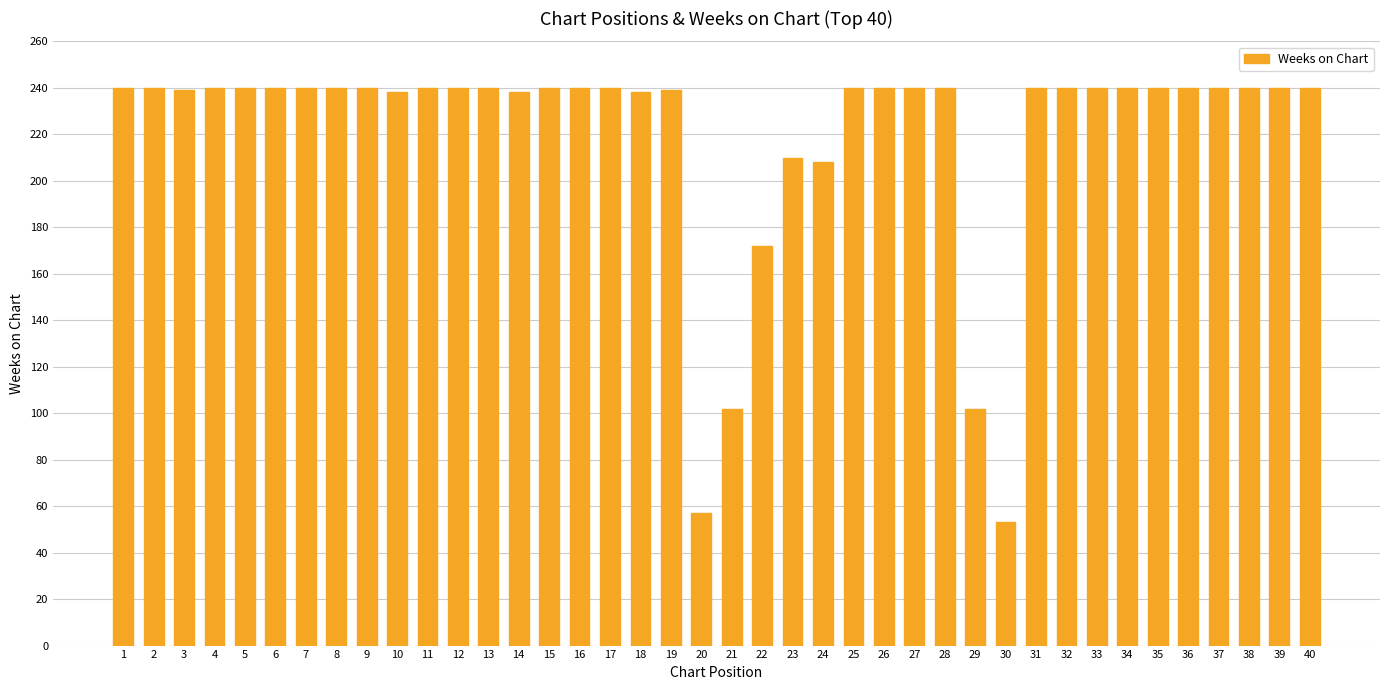

The chart shows a value of 240 at 33. True or false?

True